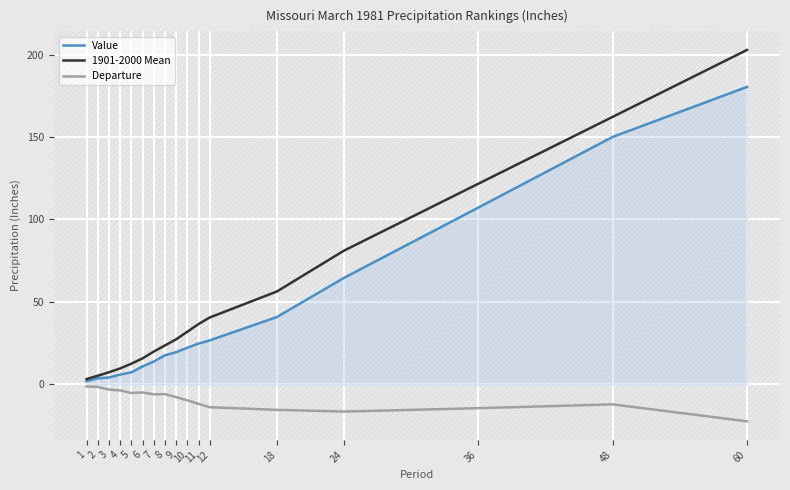

What is the lowest value of the 1901-2000 Mean series?

3.2